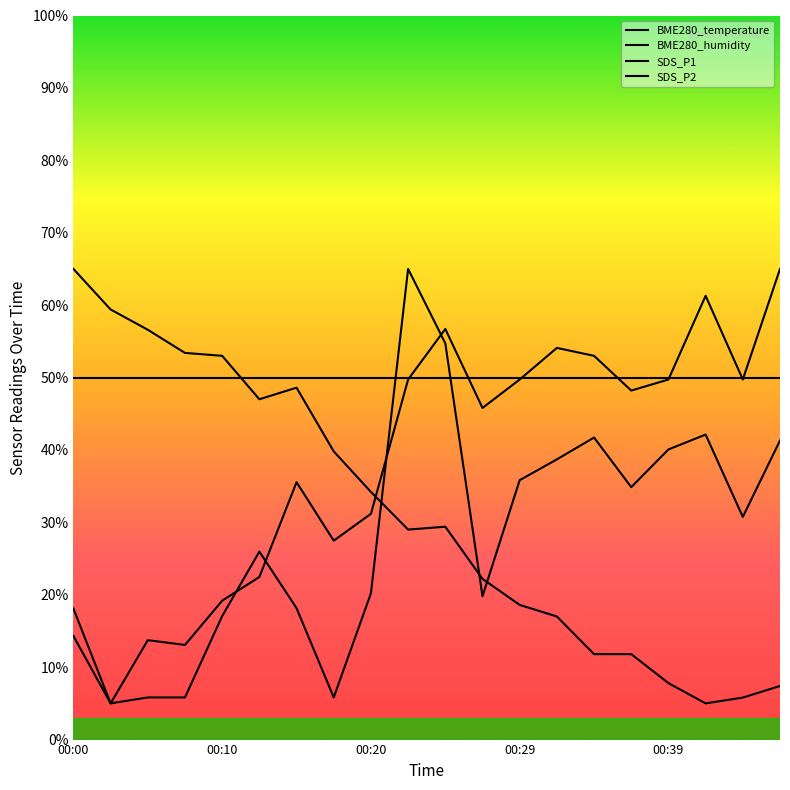

True or false: BME280_humidity and SDS_P2 cross at least once.

True